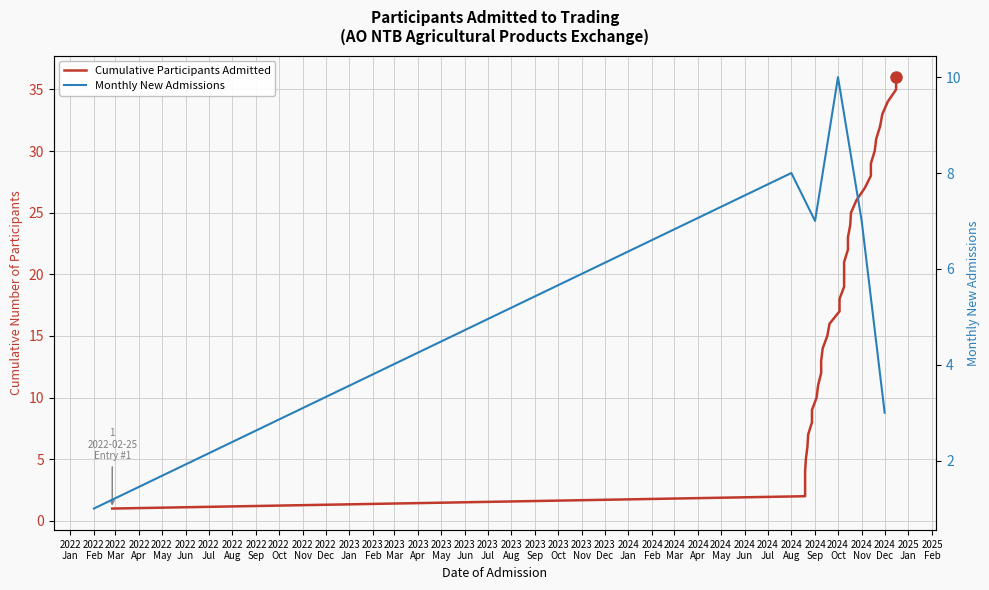

True or false: the data has more than 0 interior local peaks.

False